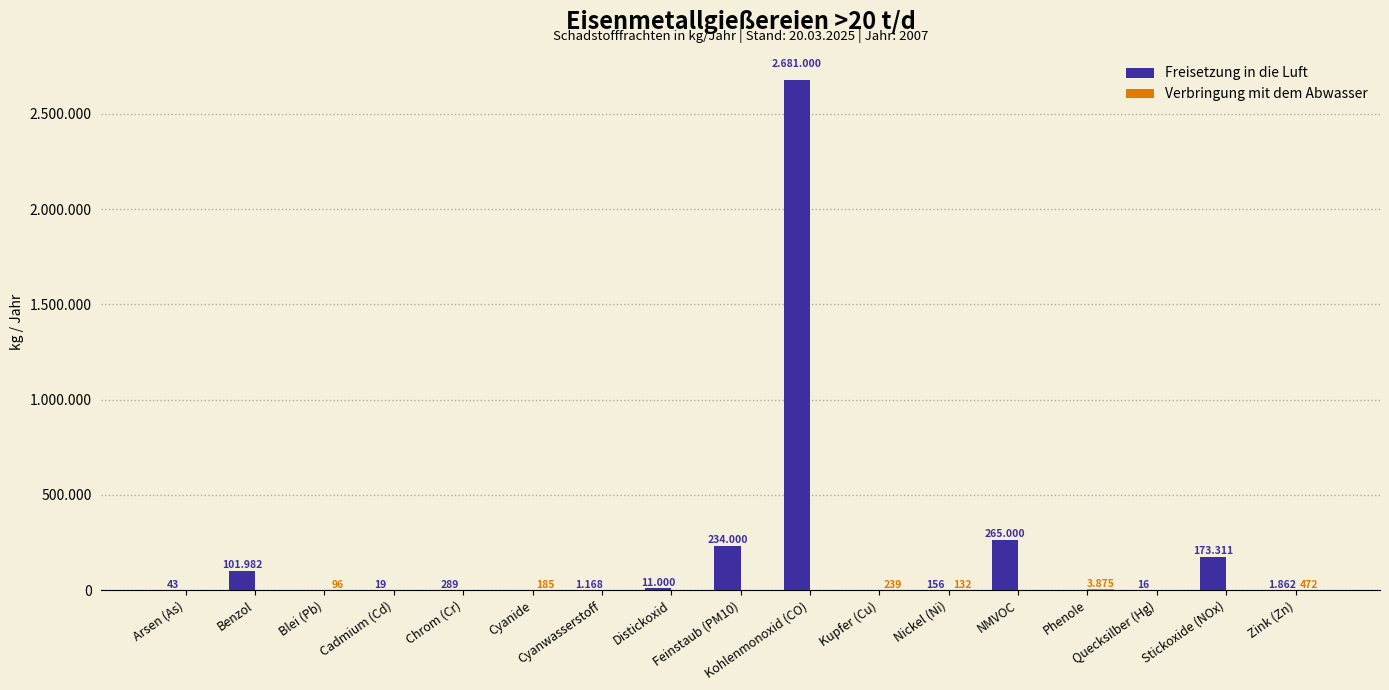

Does the chart contain stacked bars?

No